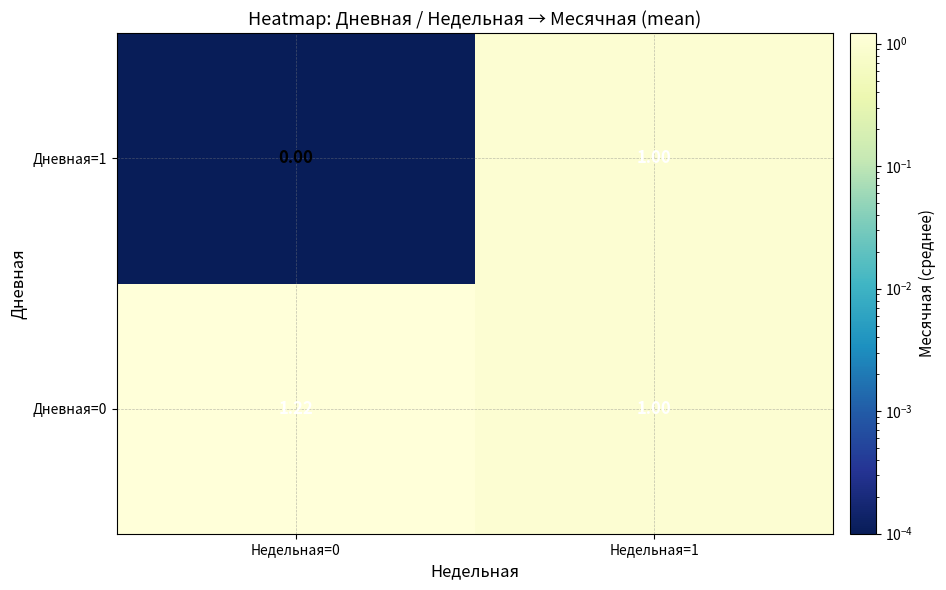

What is the total value across all series at Недельная=0?

1.2